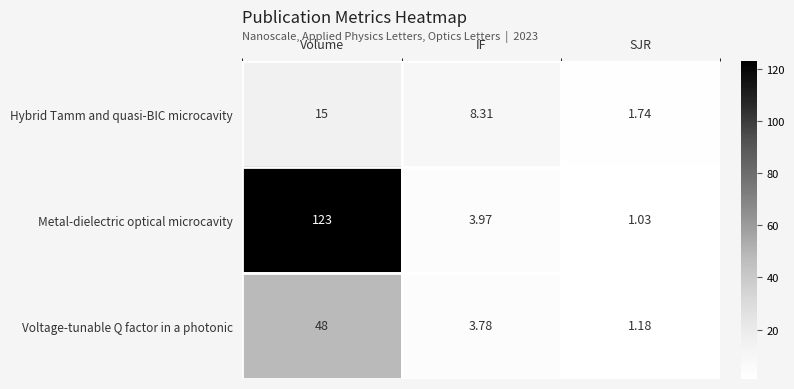

At which label is Voltage-tunable Q factor in a photonic closest to 24?

IF